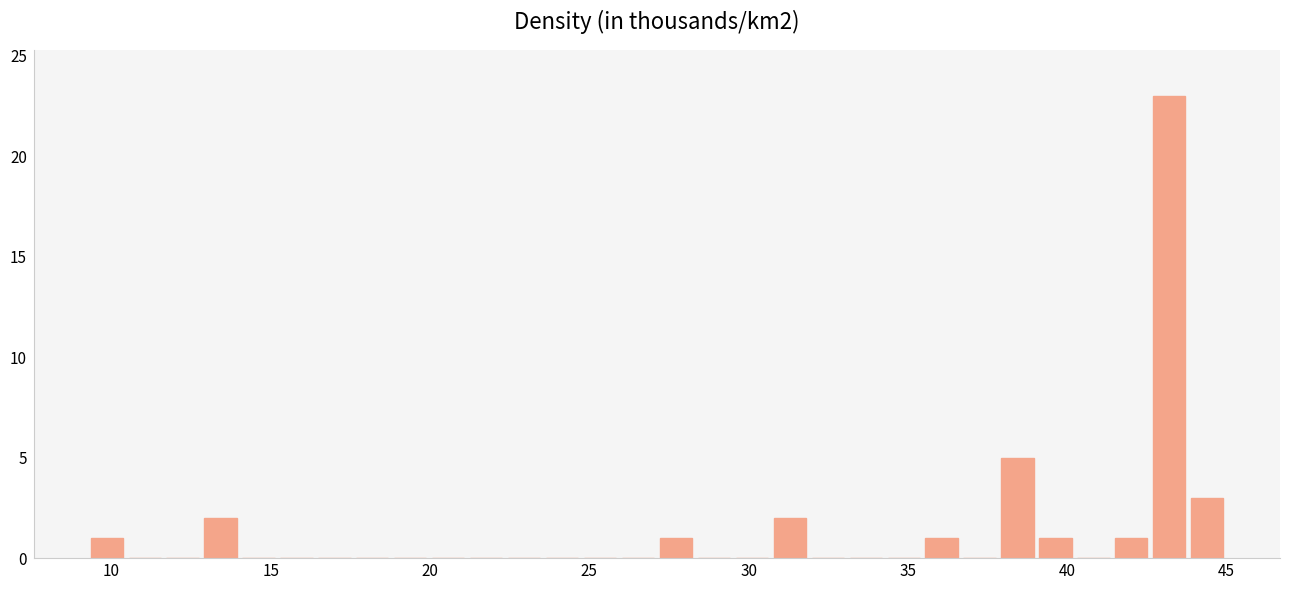

Around what value on the x-axis is the tallest bar? Give the approximate position of its centre, as read against the axis.

43.0